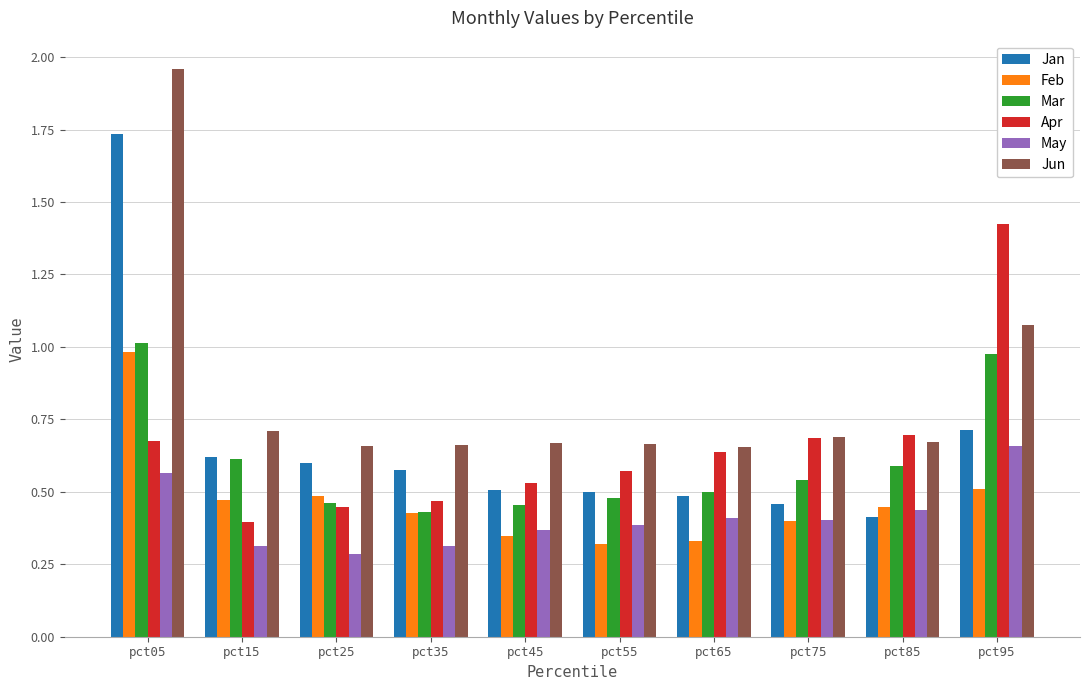

Rank the series by their maximum value, from highest to lowest.

Jun, Jan, Apr, Mar, Feb, May